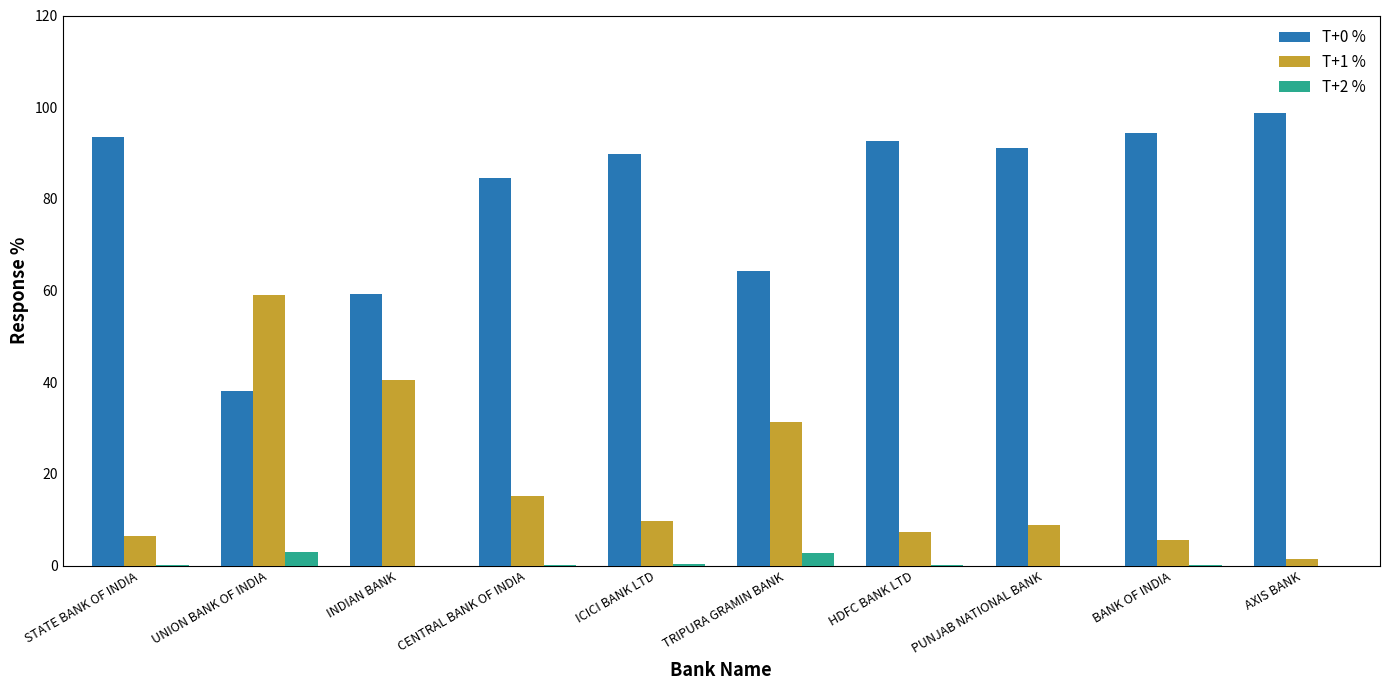

Is the value of T+1 % at UNION BANK OF INDIA greater than the value of T+0 % at CENTRAL BANK OF INDIA?

No